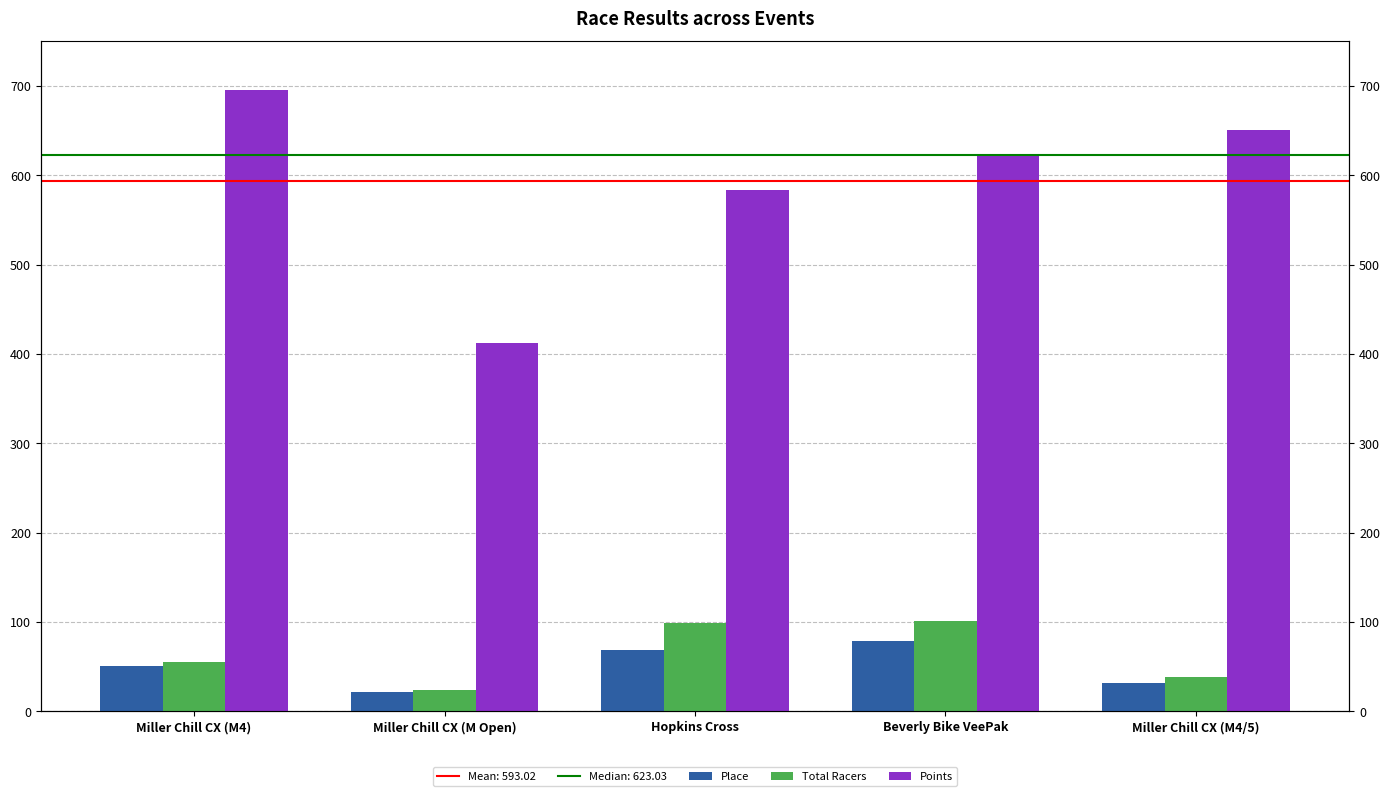

How many values in the Points series exceed 623?

3